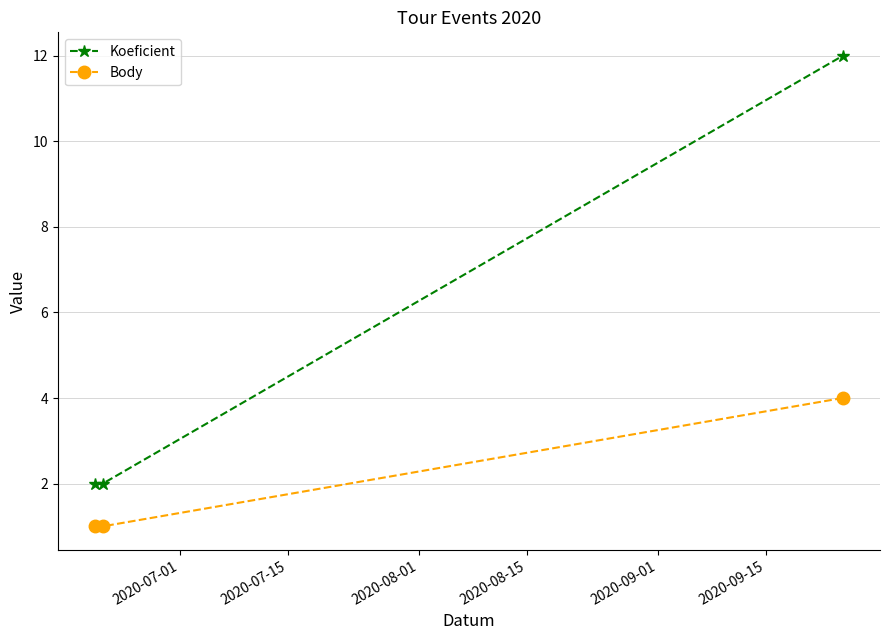

Reading left to right, what are all the values shown in this chart?

Koeficient: 2	2	12
Body: 1	1	4